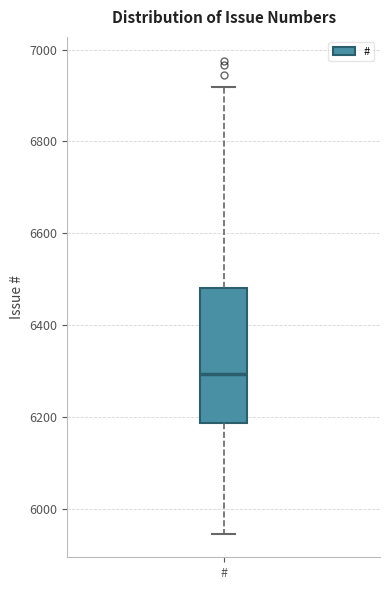

Where does the median line of the box for # sit on the y-axis? The values are not printed on the chart, so give them approximately, as read against the axis.

6300